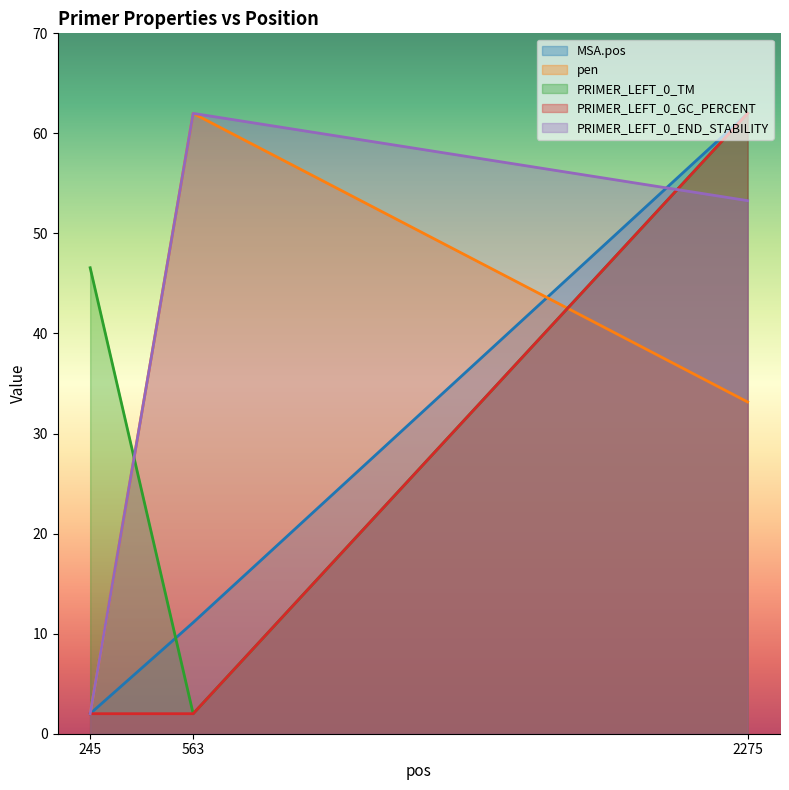

Which series changed the most between 245 and 563?

pen